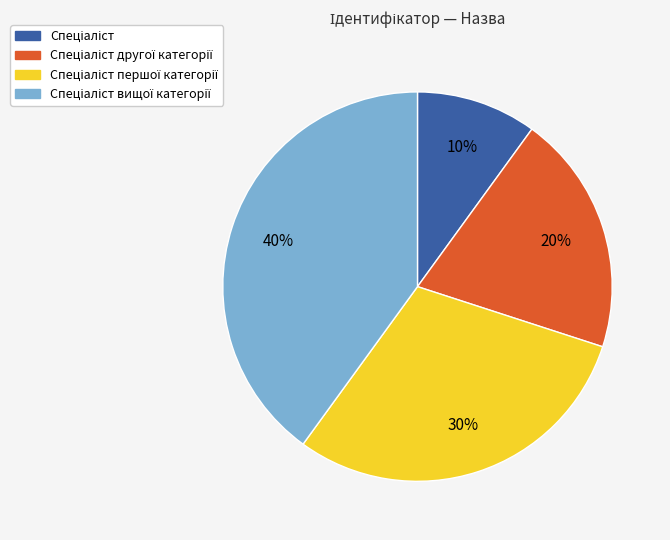

Is there a majority slice in this chart?

No